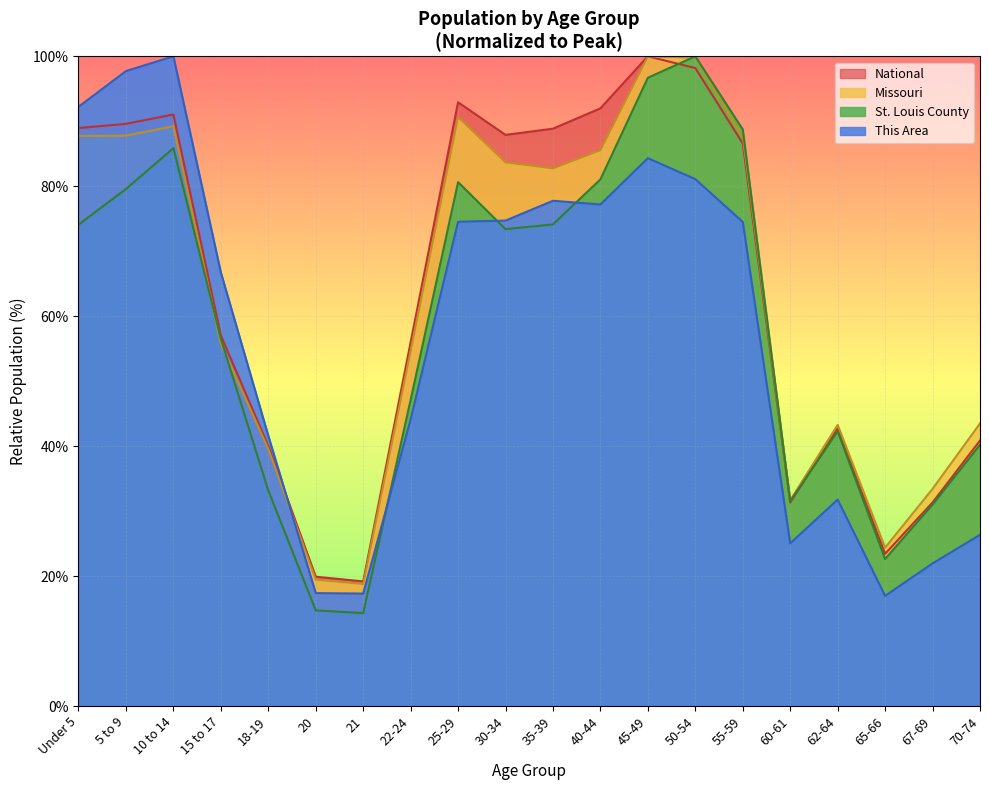

What is the sum of all This Area values?

1143.3